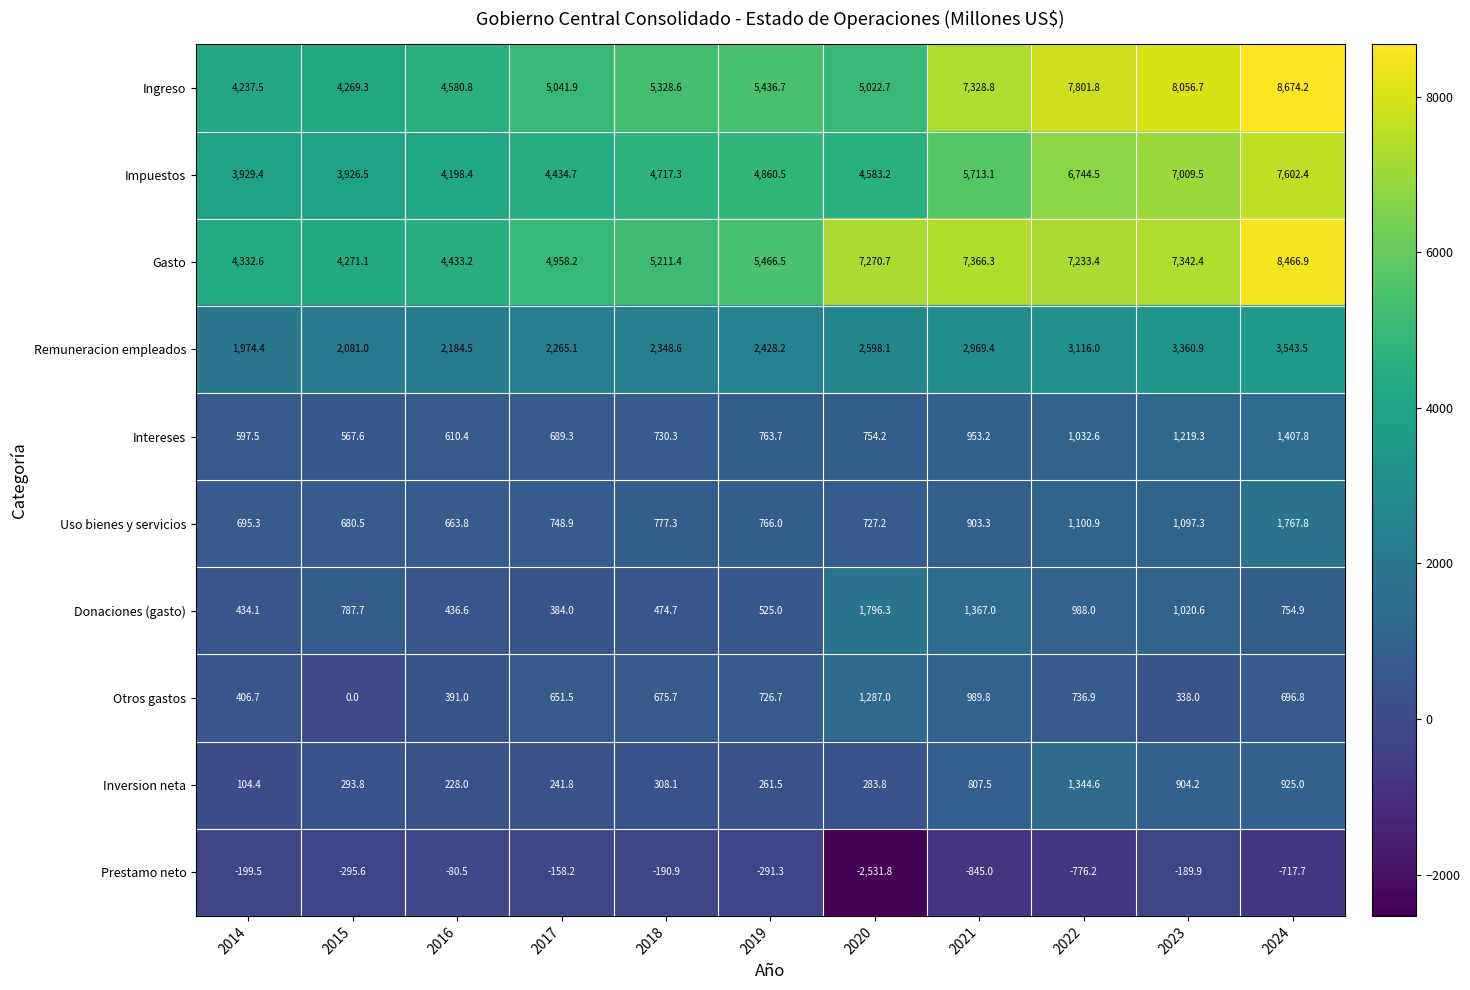

Which category has the highest value in the Intereses series?

2024